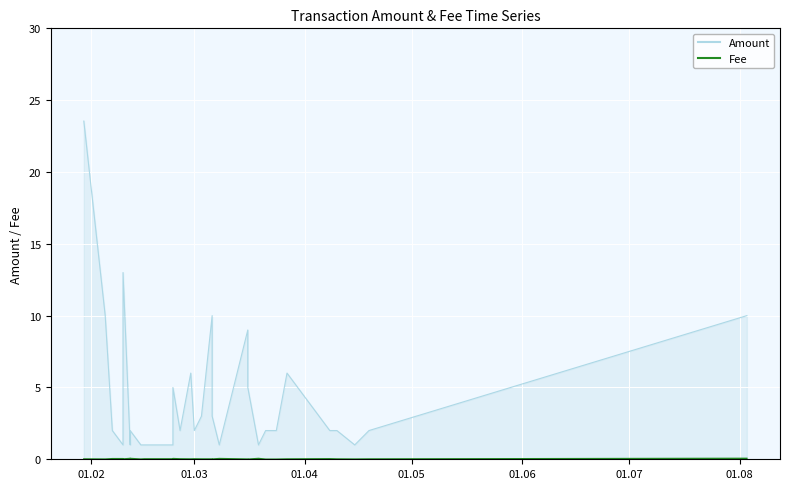

True or false: Fee has more than 0 points higher than both neighbors.

True